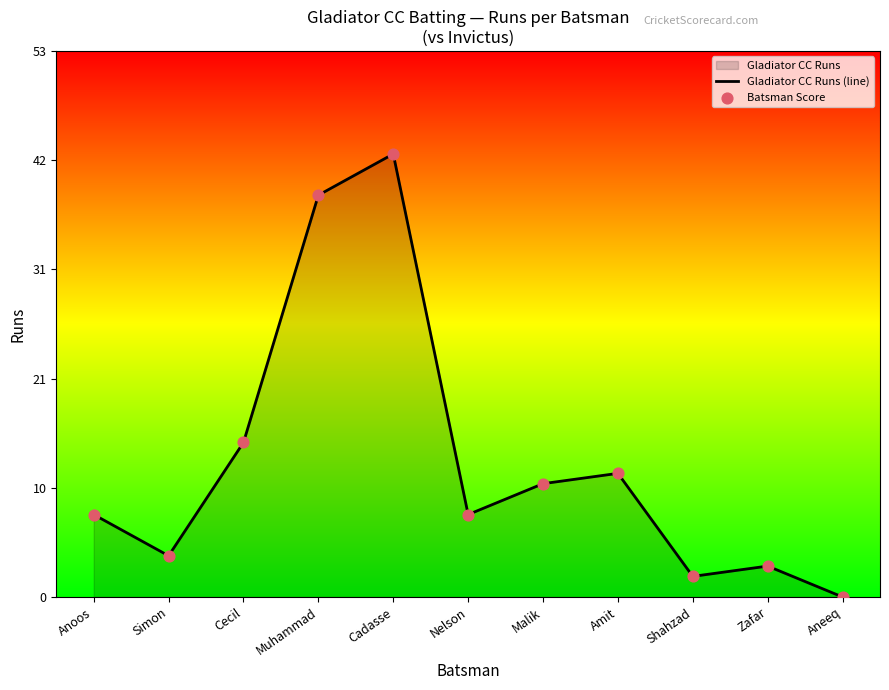

Which series reaches the maximum Y coordinate?

Gladiator CC Runs (line)